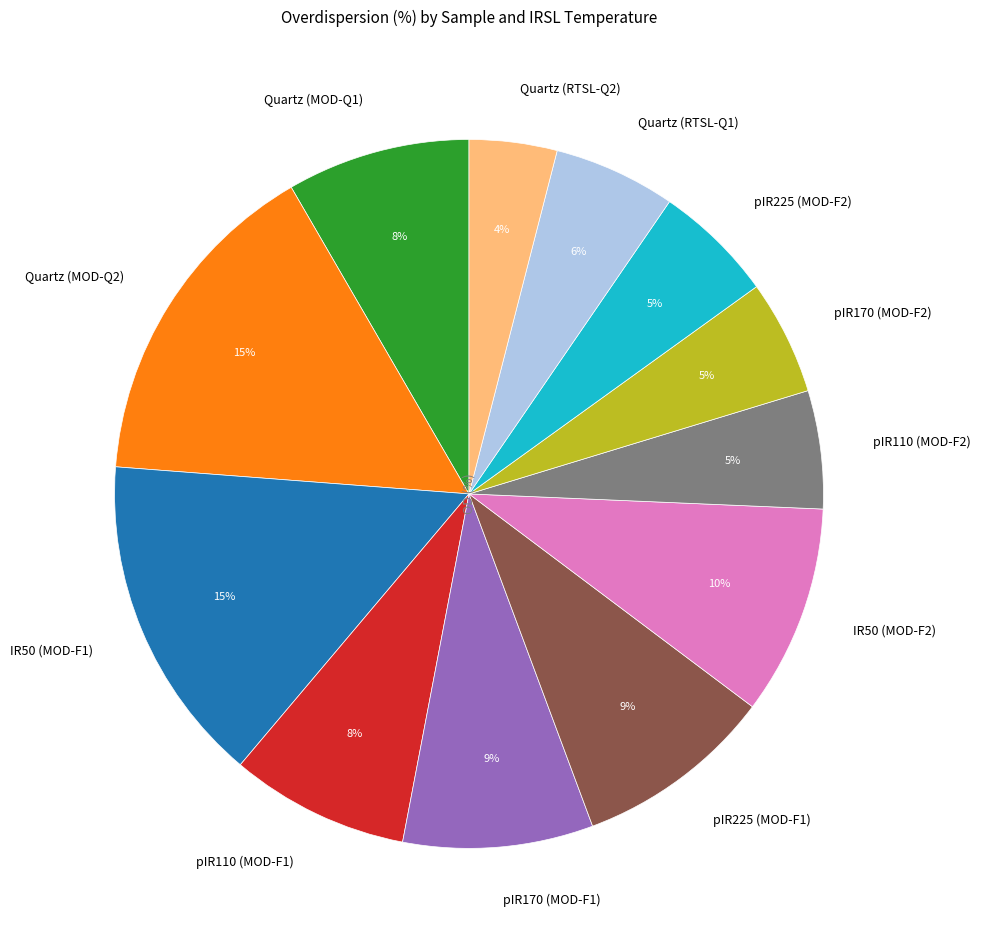

Count the number of slices in the pie.

12